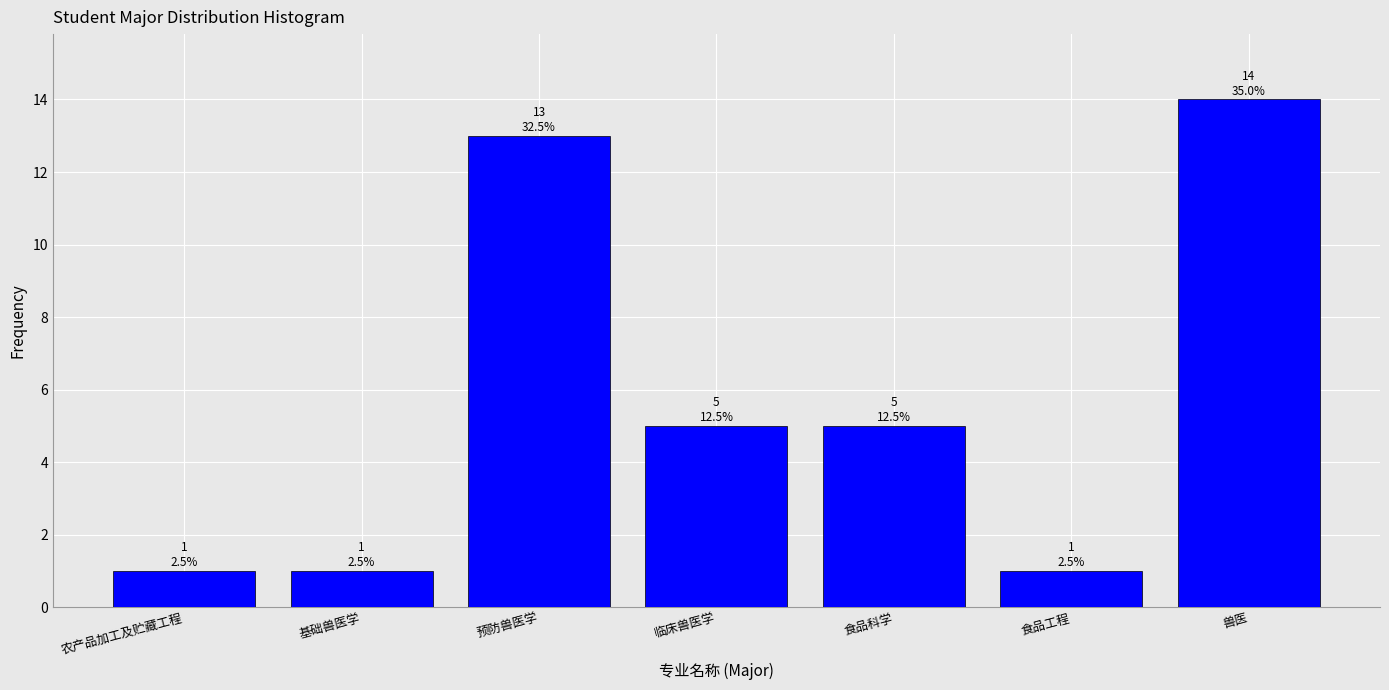

Reading right to left, transcribe all the data shown in this chart.

兽医=14	食品工程=1	食品科学=5	临床兽医学=5	预防兽医学=13	基础兽医学=1	农产品加工及贮藏工程=1